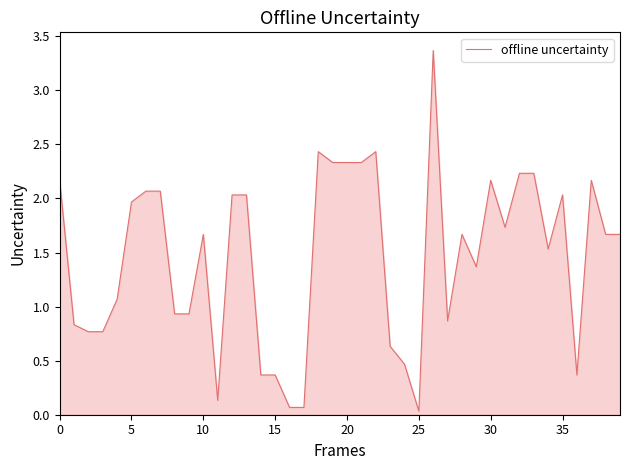

What is the maximum value shown in the chart?

3.4